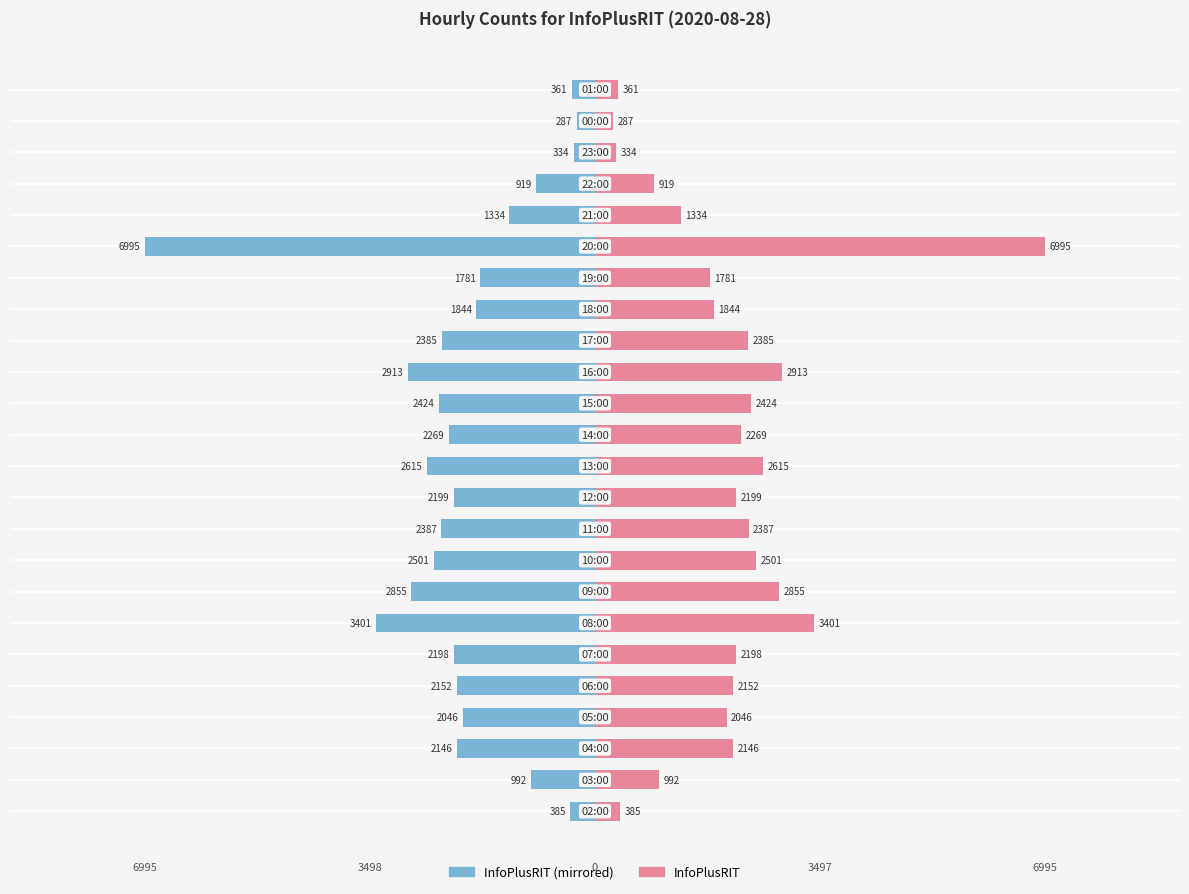

How many values in the Left (00-11h) series are below -2152?

12